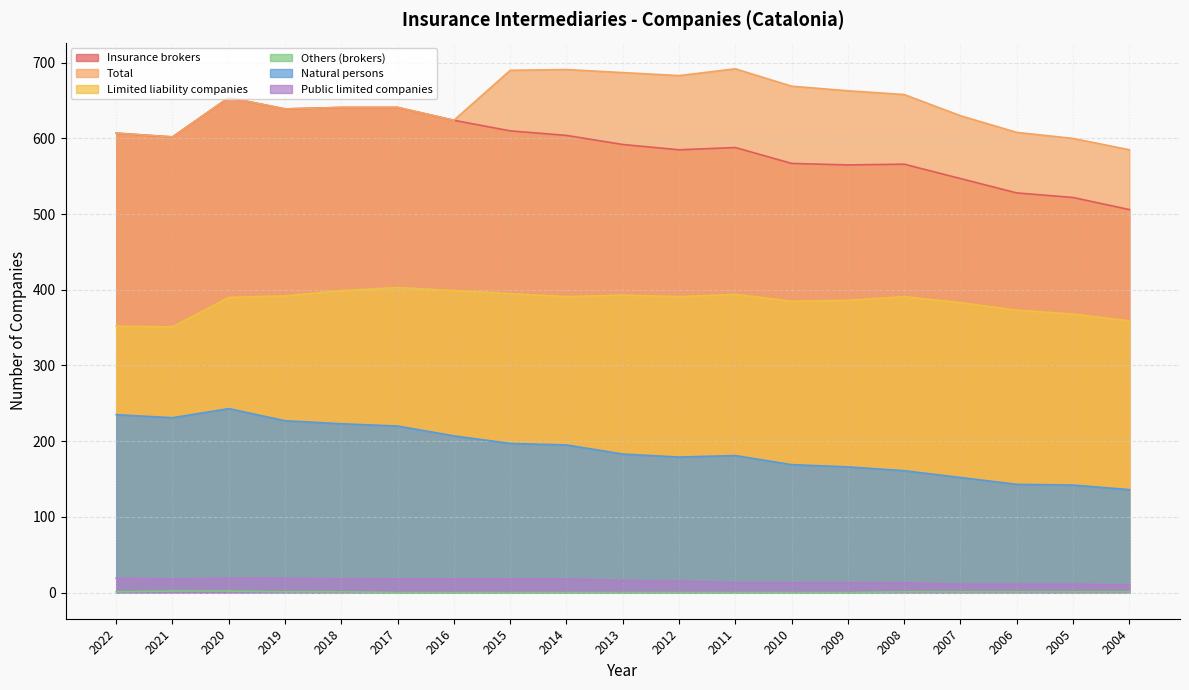

How many lines are shown in the chart?

6